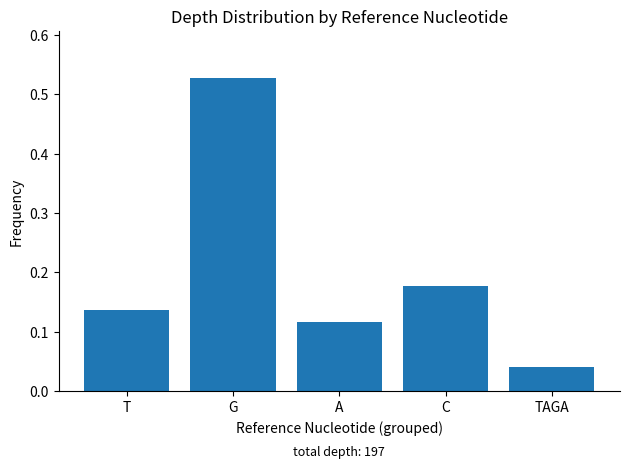

Which has a higher value, T or TAGA?

T